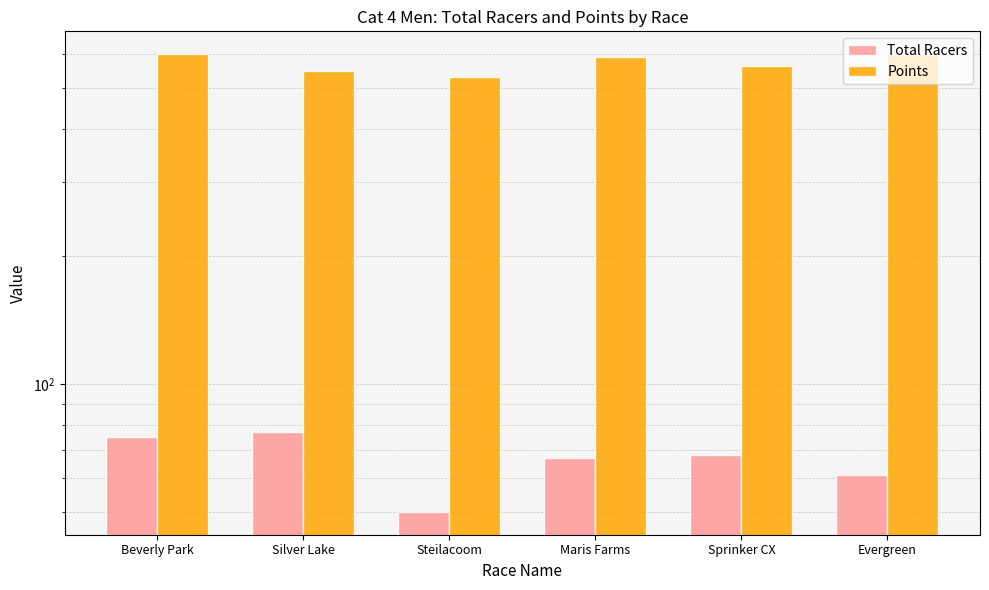

Which series has the widest spread of values?

Points